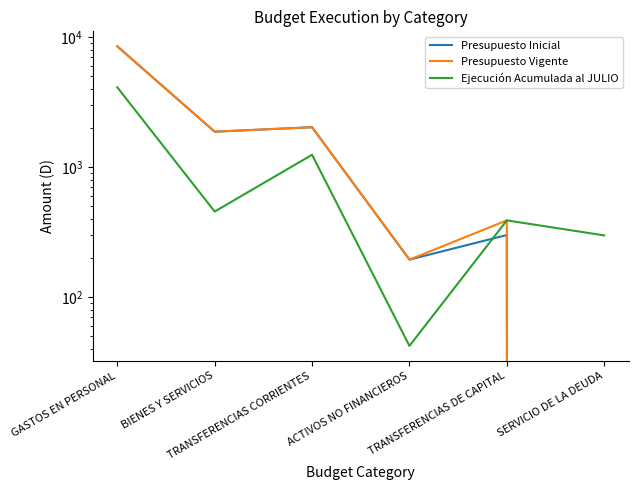

At which label is Presupuesto Vigente closest to 4261?

TRANSFERENCIAS CORRIENTES